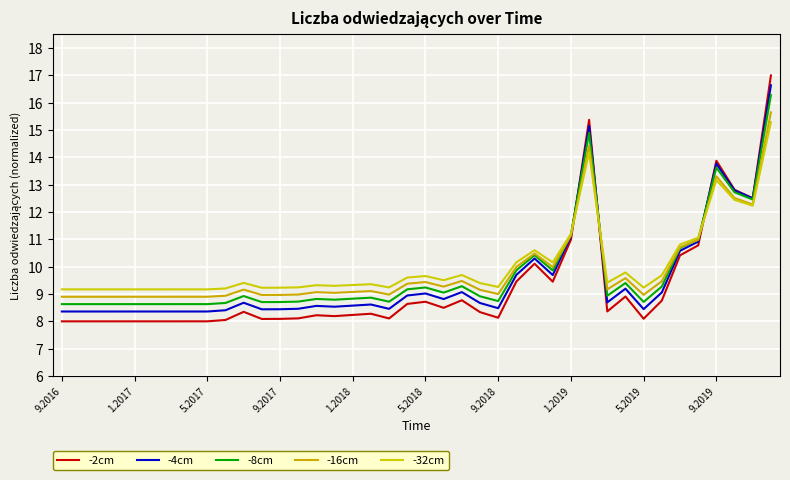

Does the chart have visible grid lines?

Yes